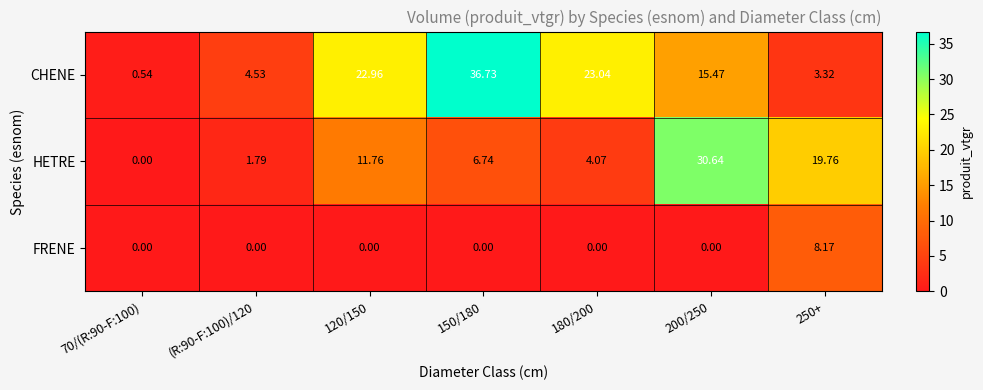

Which series changed the most between 120/150 and 250+?

CHENE